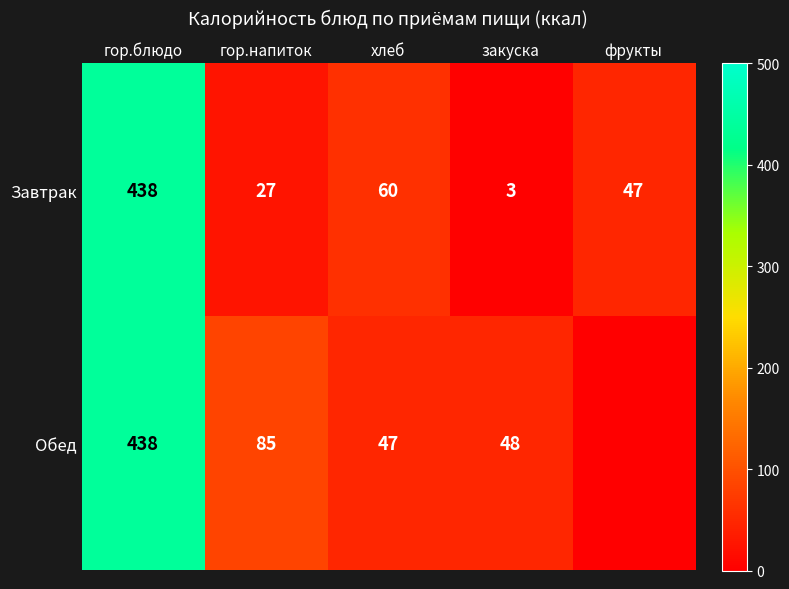

The value of Обед at гор.напиток is 26. True or false?

False